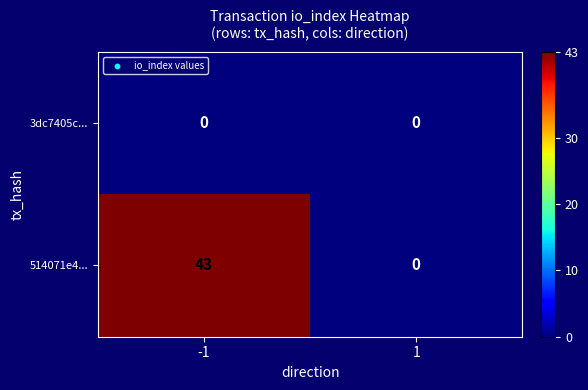

Reading left to right, list all the values displayed in this chart.

3dc7405c...: 0	0
514071e4...: 43	0